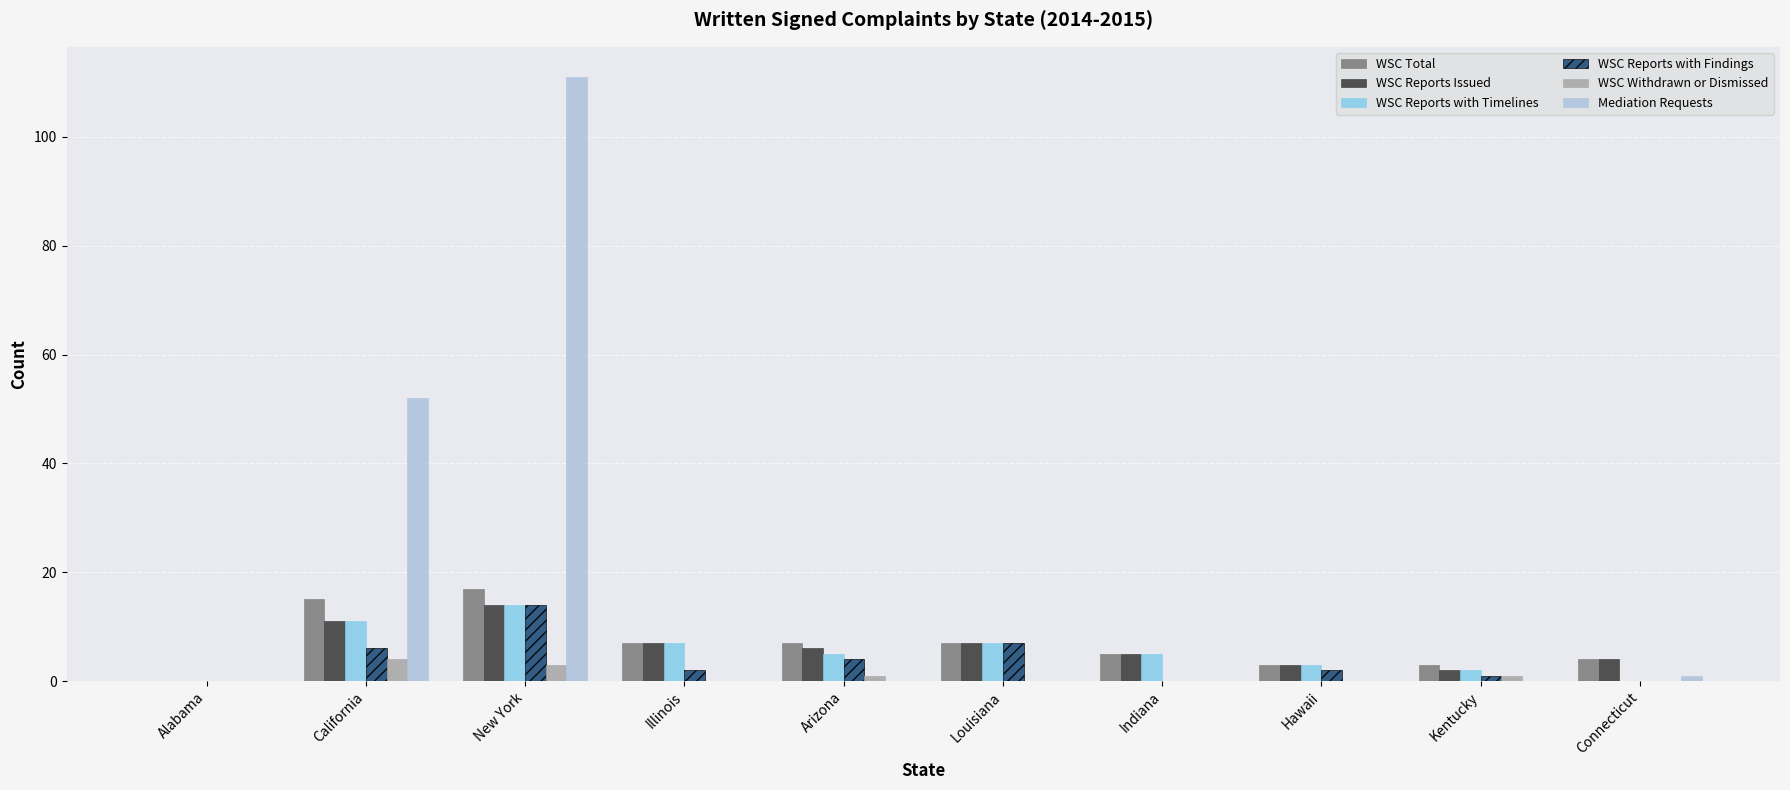

Is the value of WSC Withdrawn or Dismissed at New York greater than the value of WSC Reports with Findings at Arizona?

No